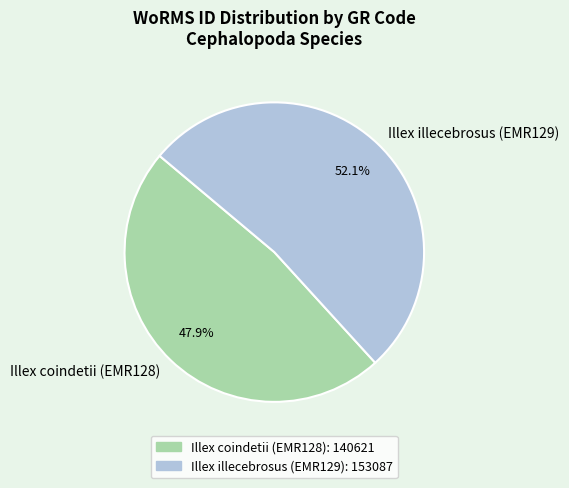

Which slice is the smallest?

Illex coindetii (EMR128)